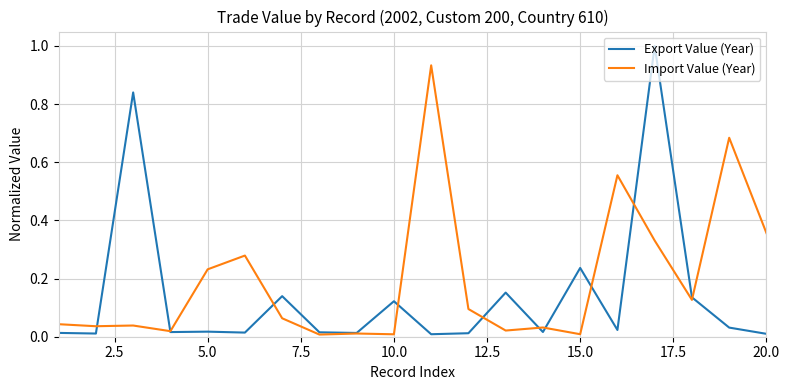

Count the number of categories in the chart.

20